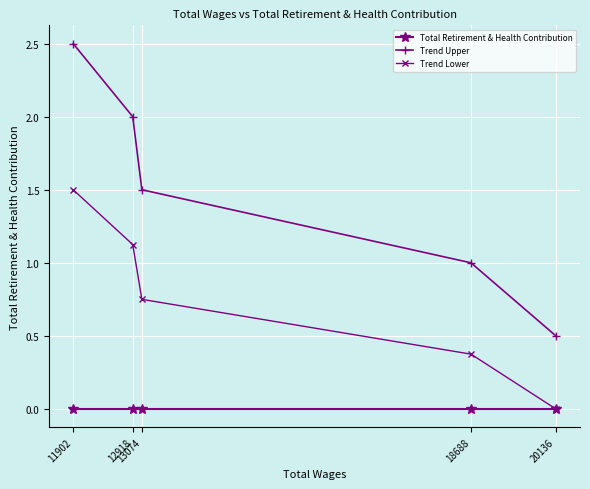

The Trend Upper series shows 0.9 at 20136. True or false?

False